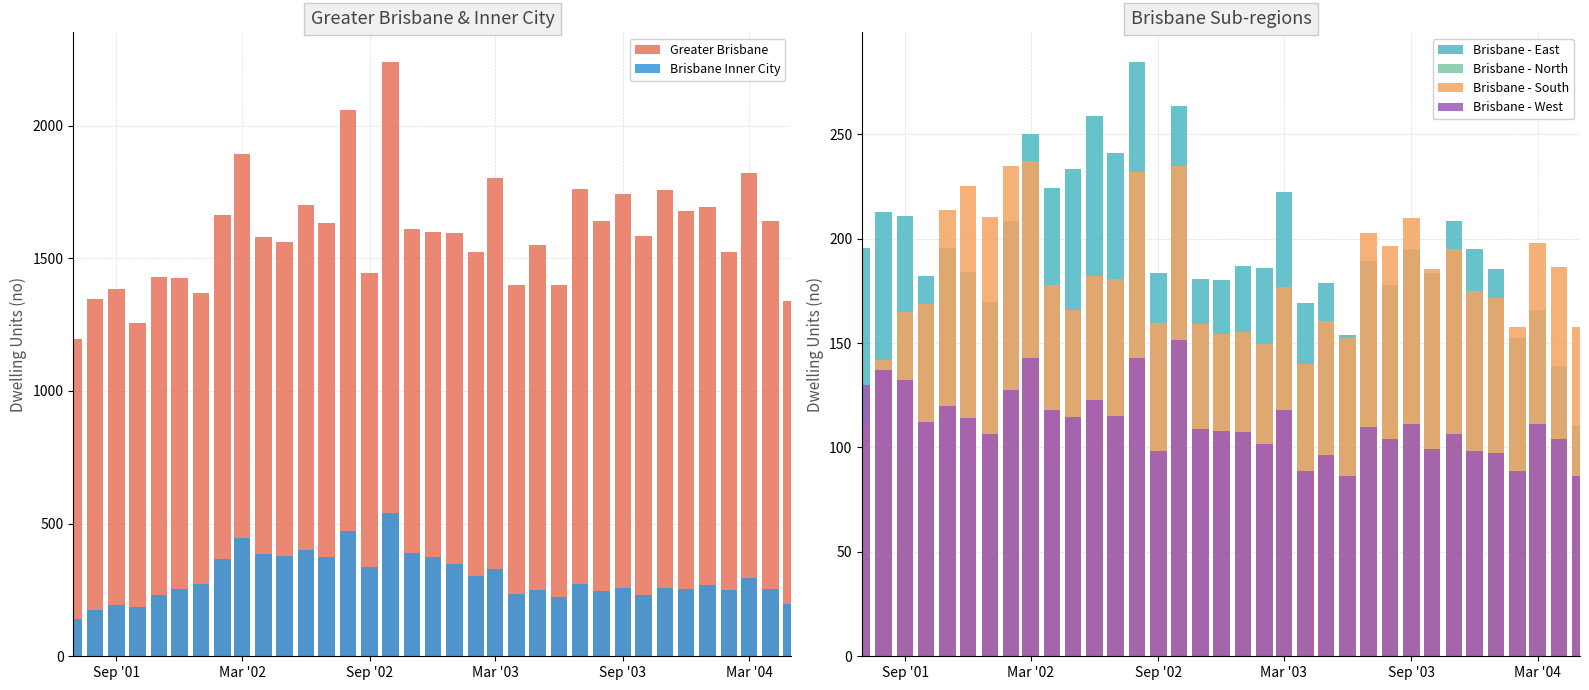

What is the greatest value displayed?

2239.3